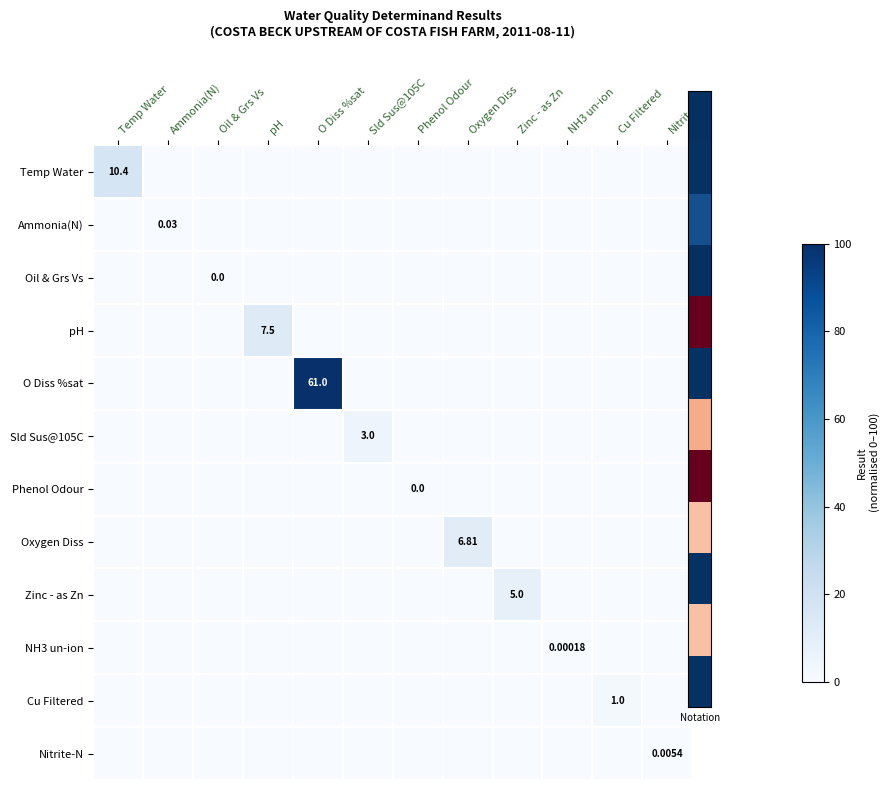

Which series has the largest total across all categories?

O Diss %sat